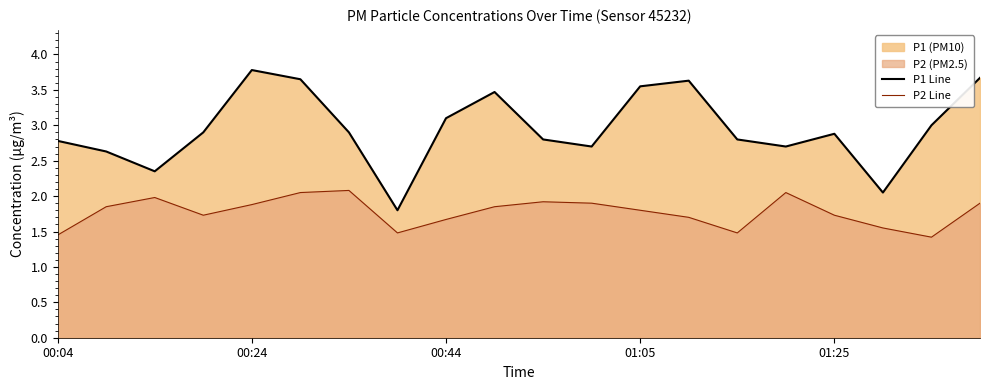

At which category does the chart reach its peak across all series?

00:24